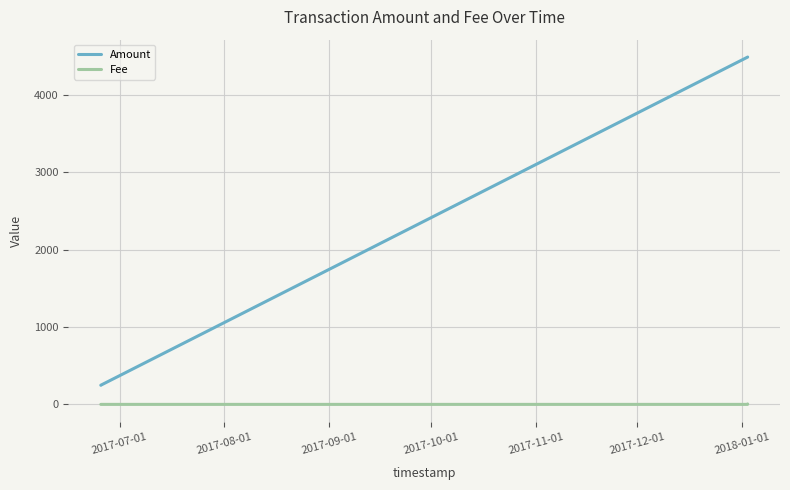

Does the chart display data point markers on the line(s)?

No